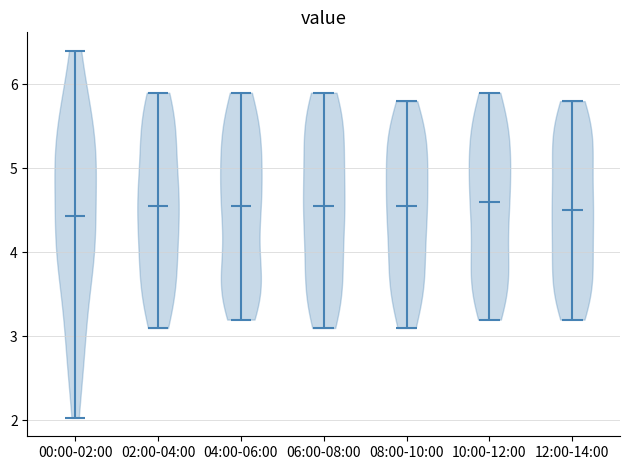

Where does the median line of the violin for 02:00-04:00 sit on the y-axis? The values are not printed on the chart, so give them approximately, as read against the axis.

4.6